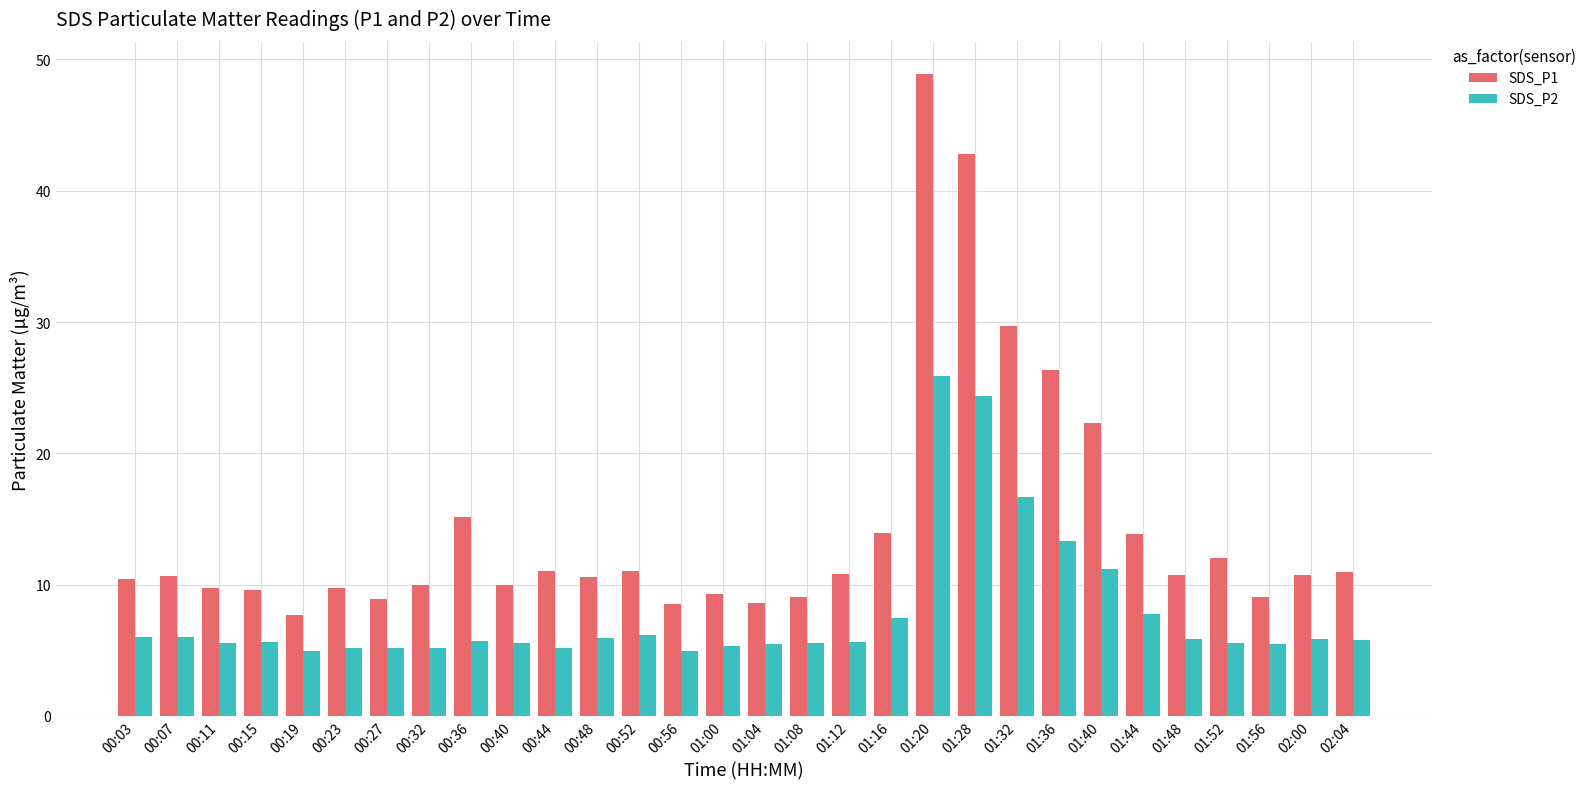

What is the sum of all SDS_P2 values?

234.2